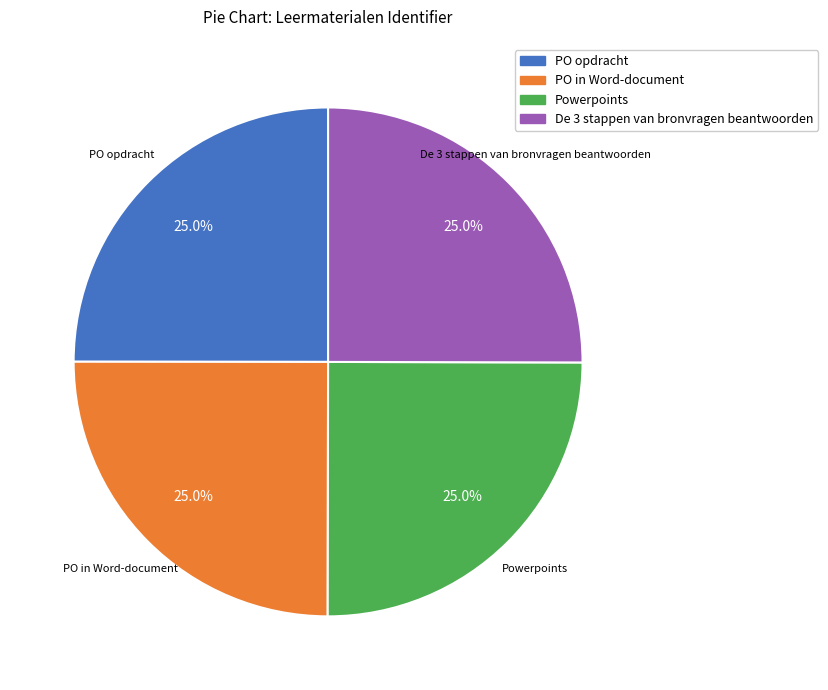

To the nearest percent, what portion does PO in Word-document represent?

25%